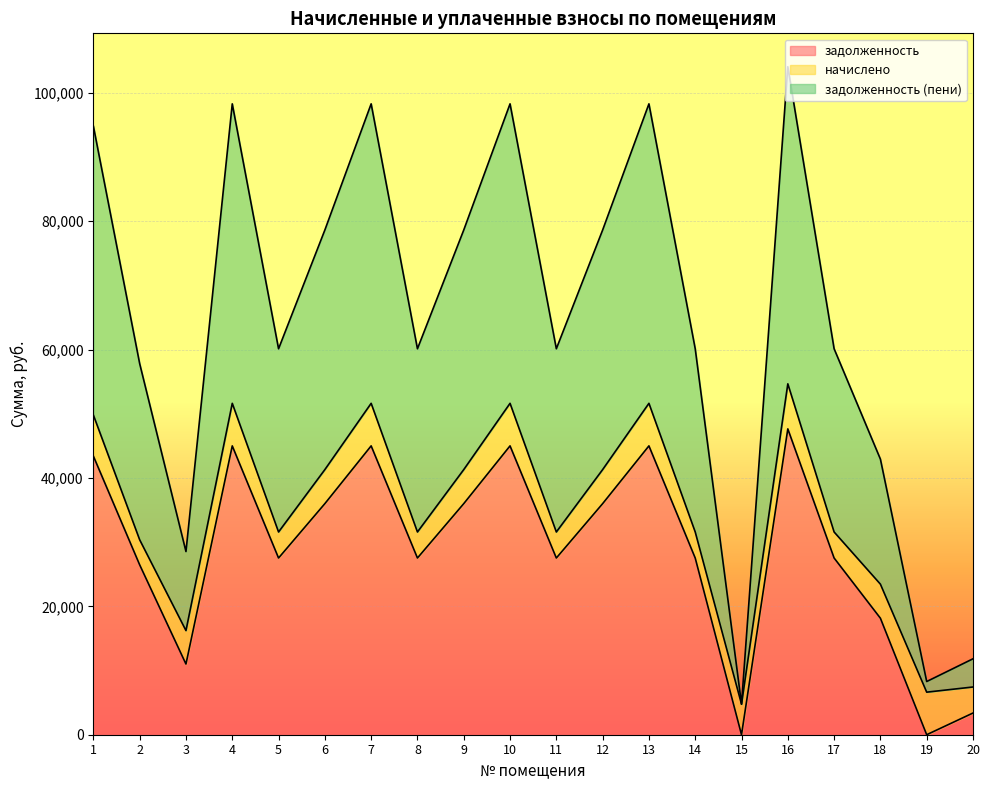

At which category does the chart reach its minimum across all series?

15